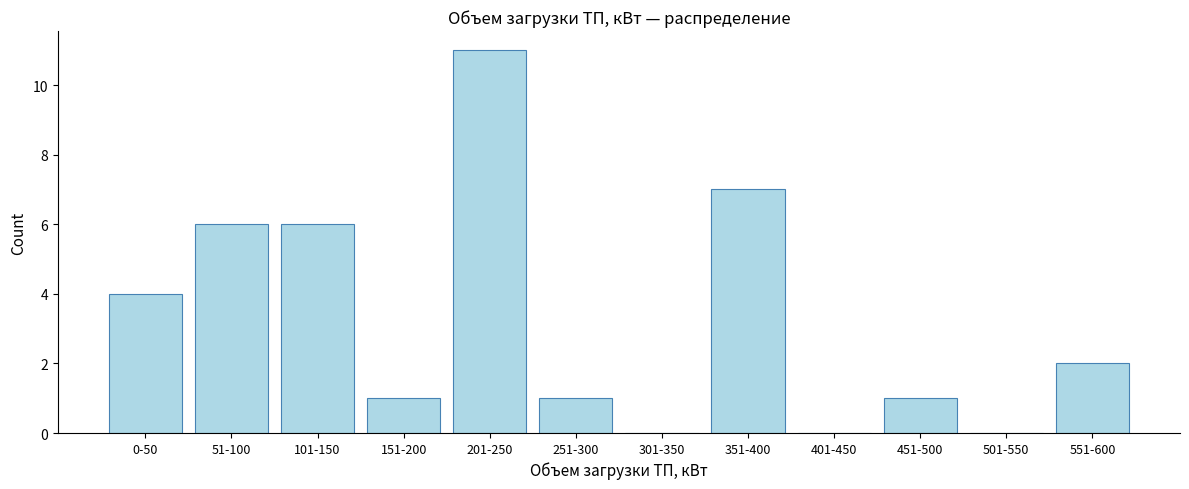

Reading left to right, transcribe all the data shown in this chart.

0-50=4	51-100=6	101-150=6	151-200=1	201-250=11	251-300=1	301-350=0	351-400=7	401-450=0	451-500=1	501-550=0	551-600=2